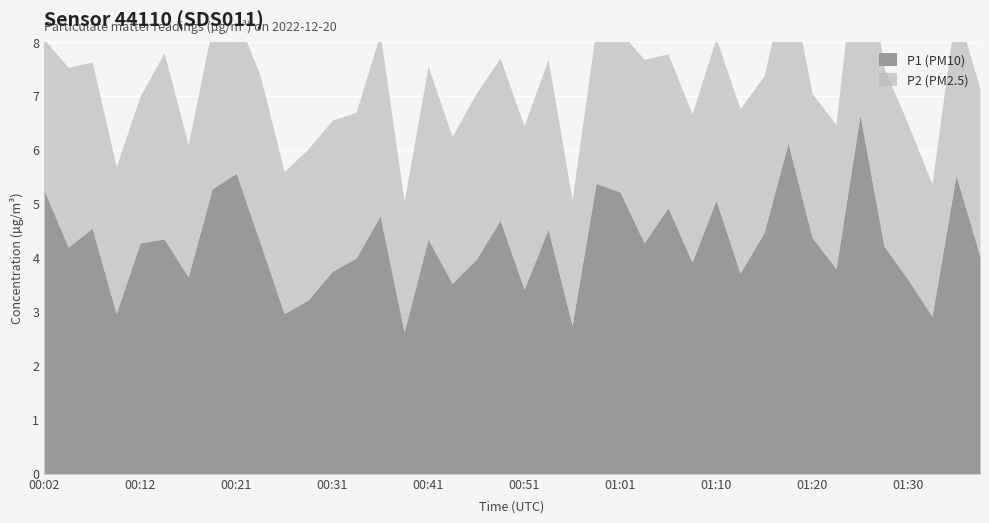

Reading left to right, transcribe all the data shown in this chart.

P1: 00:02=5.2	00:04=4.2	00:07=4.5	00:09=3.0	00:12=4.3	00:14=4.3	00:16=3.6	00:19=5.3	00:21=5.6	00:24=4.3	00:26=3.0	00:29=3.2	00:31=3.8	00:33=4.0	00:36=4.8	00:38=2.6	00:41=4.3	00:43=3.5	00:46=4.0	00:48=4.7	00:51=3.4	00:53=4.5	00:56=2.8	00:58=5.4	01:01=5.2	01:03=4.3	01:05=4.9	01:08=3.9	01:10=5.1	01:13=3.7	01:15=4.5	01:18=6.1	01:20=4.4	01:23=3.8	01:25=6.7	01:28=4.2	01:30=3.6	01:32=2.9	01:35=5.5	01:37=4.0
P2: 00:02=2.8	00:04=3.3	00:07=3.1	00:09=2.7	00:12=2.7	00:14=3.5	00:16=2.5	00:19=3.0	00:21=2.9	00:24=3.1	00:26=2.6	00:29=2.8	00:31=2.8	00:33=2.7	00:36=3.4	00:38=2.4	00:41=3.2	00:43=2.7	00:46=3.1	00:48=3.0	00:51=3.0	00:53=3.1	00:56=2.3	00:58=2.9	01:01=3.0	01:03=3.4	01:05=2.9	01:08=2.8	01:10=3.0	01:13=3.0	01:15=2.9	01:18=3.2	01:20=2.7	01:23=2.7	01:25=3.8	01:28=3.3	01:30=2.9	01:32=2.5	01:35=3.1	01:37=3.1